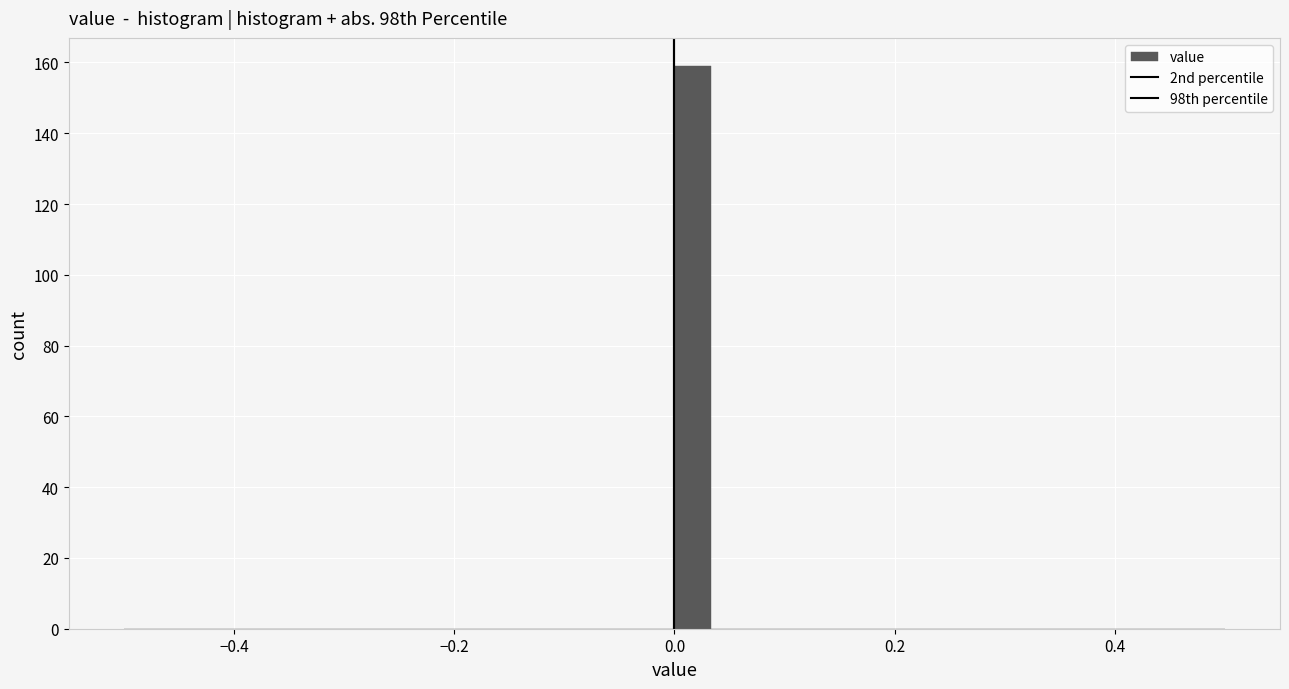

Around what value on the x-axis is the tallest bar? Give the approximate position of its centre, as read against the axis.

0.02